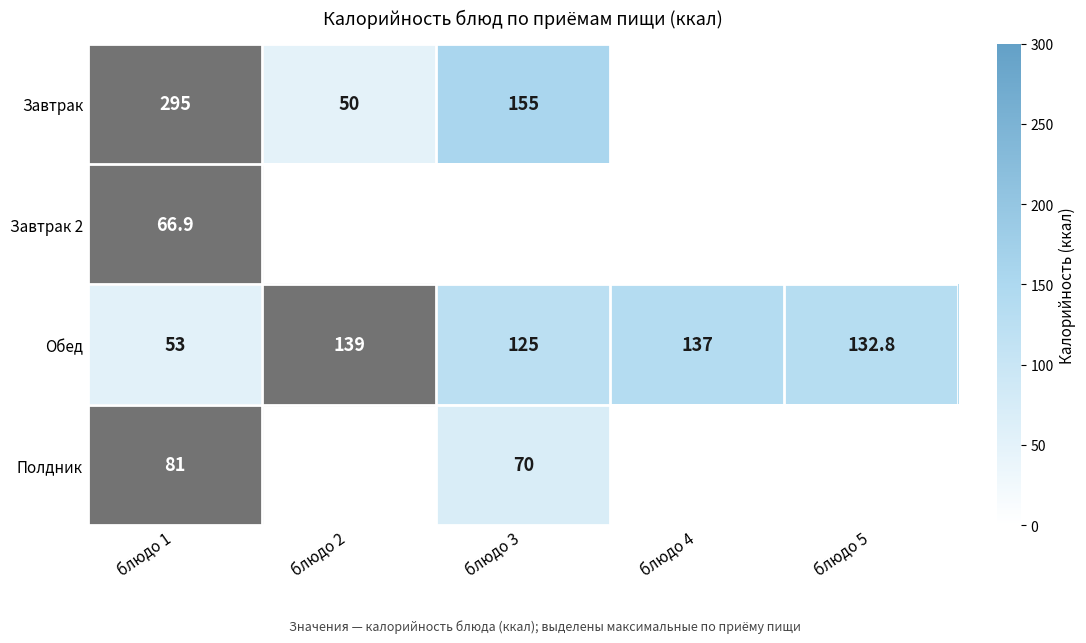

What value does the Обед series have at блюдо 2?

139.0